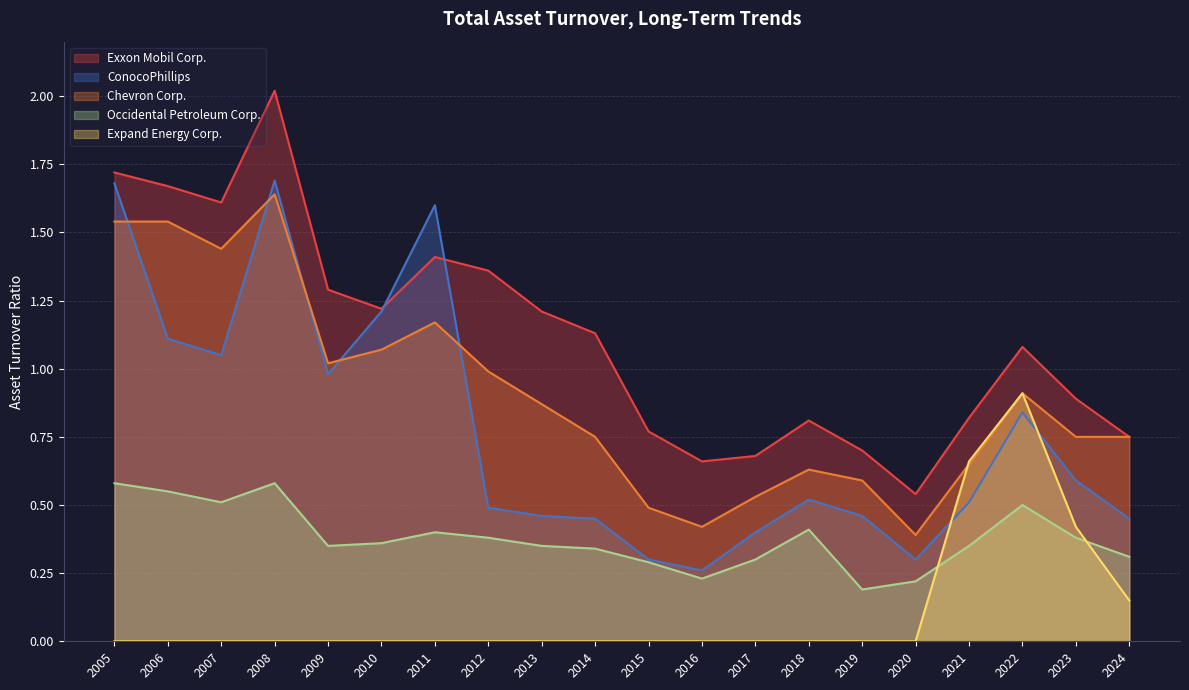

Read the Chevron Corp. value at 2006.

1.5